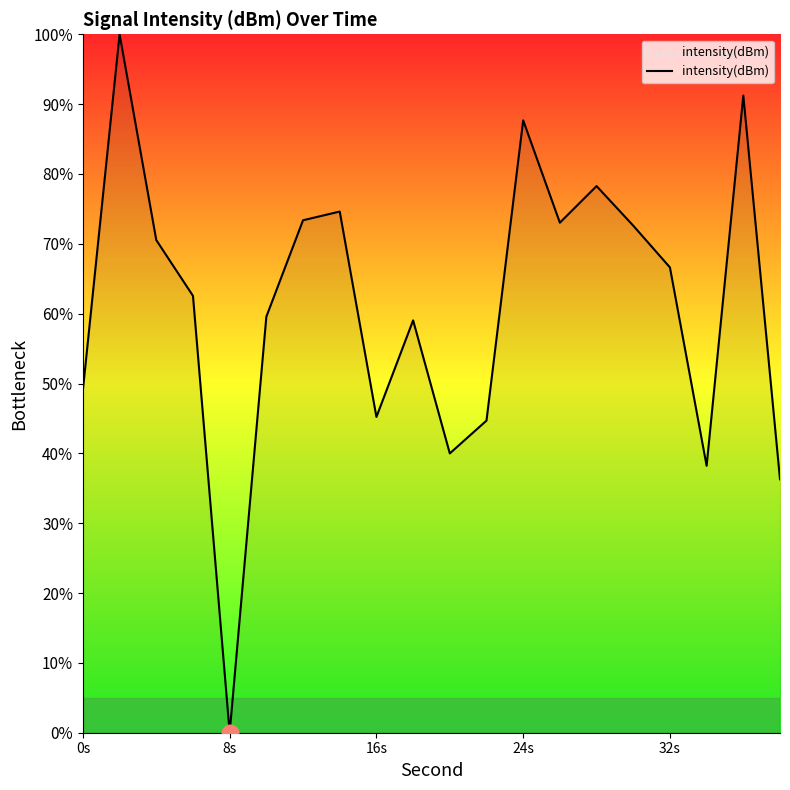

What is the greatest value displayed?

100.0